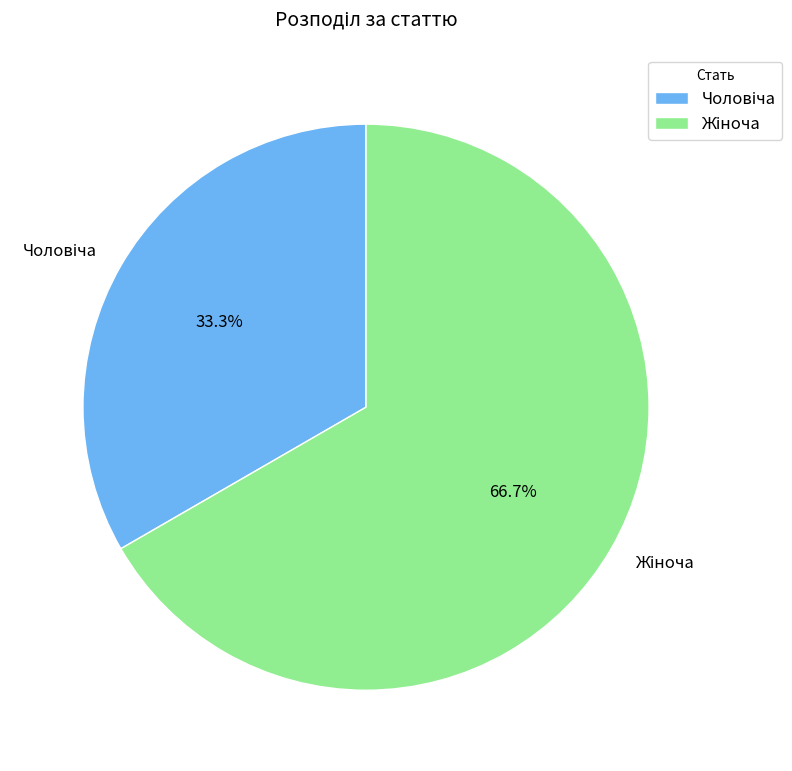

To the nearest percent, what is the average slice percentage?

50%